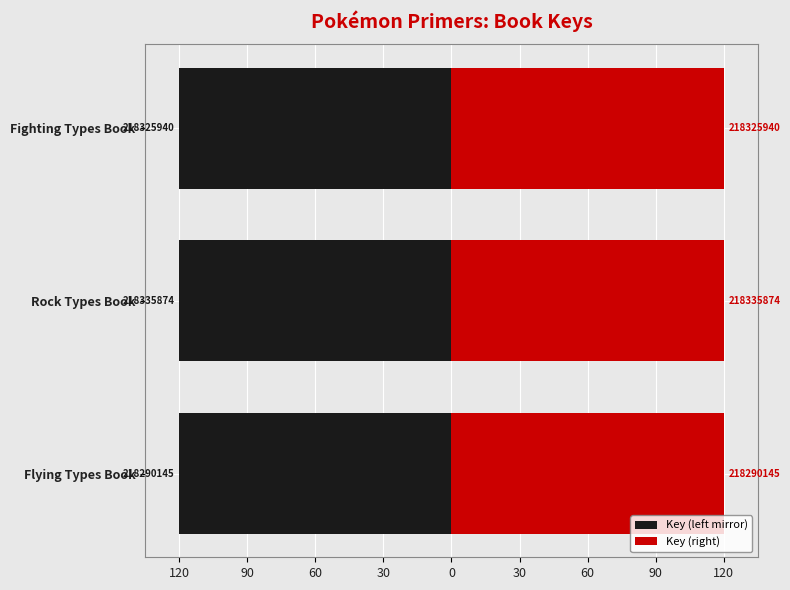

What is the value of the Key (left mirror) bar at the 1st from the left?

-120.0